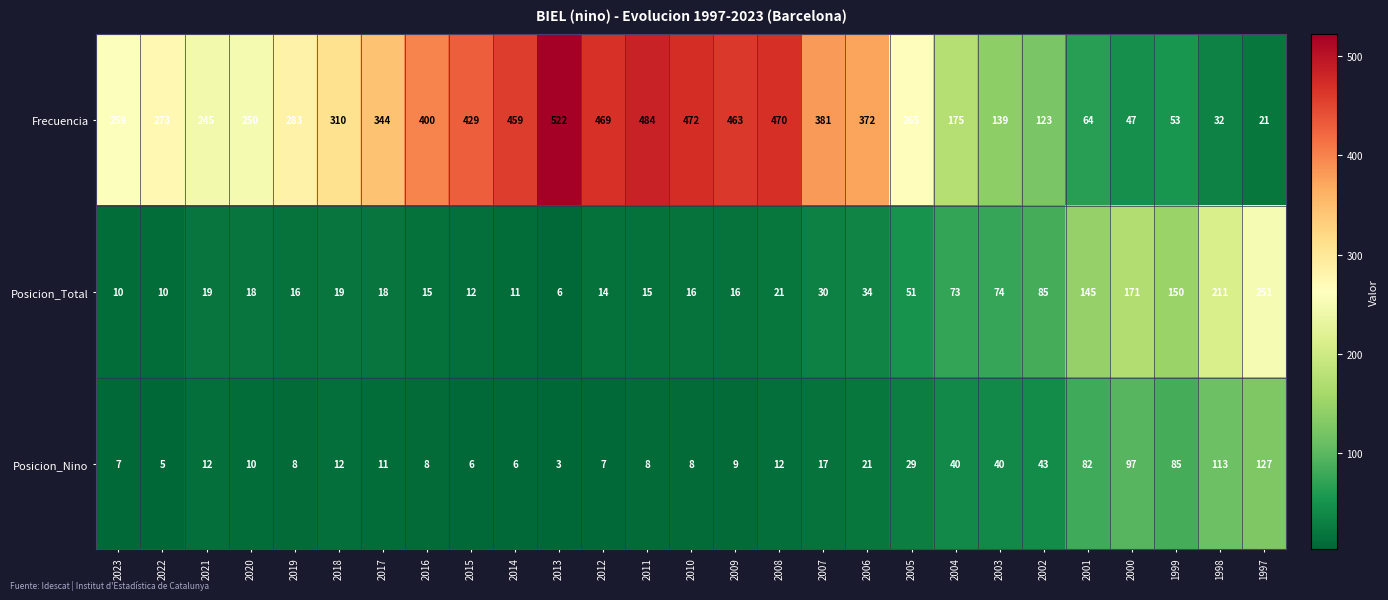

At which label is Frecuencia closest to 271?

2022